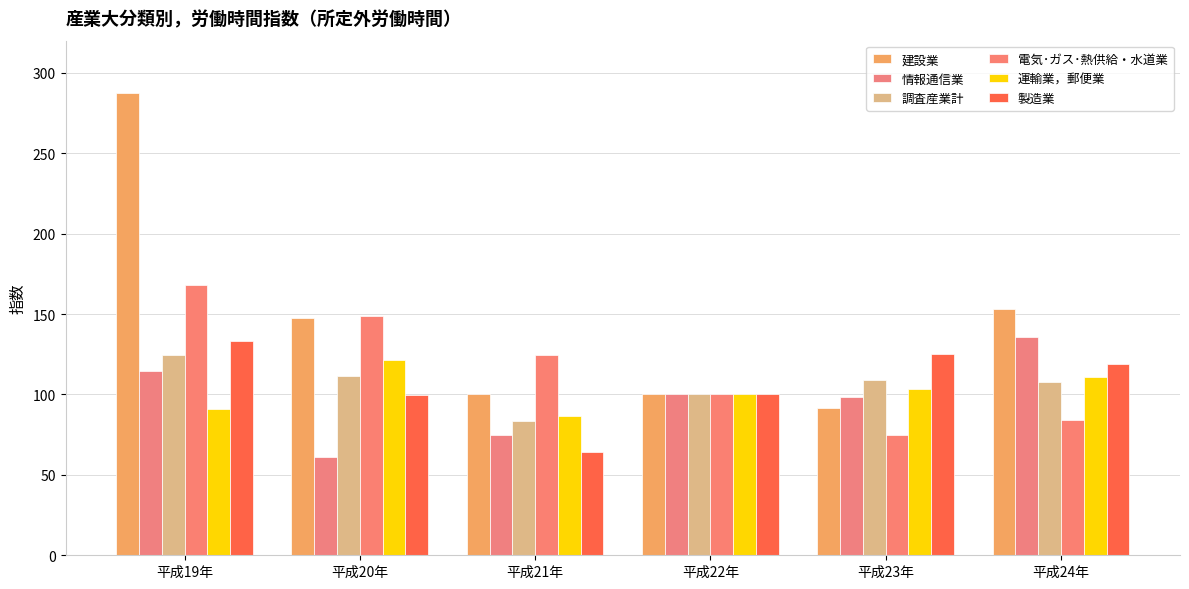

What is the average value of the 情報通信業 series?

97.4